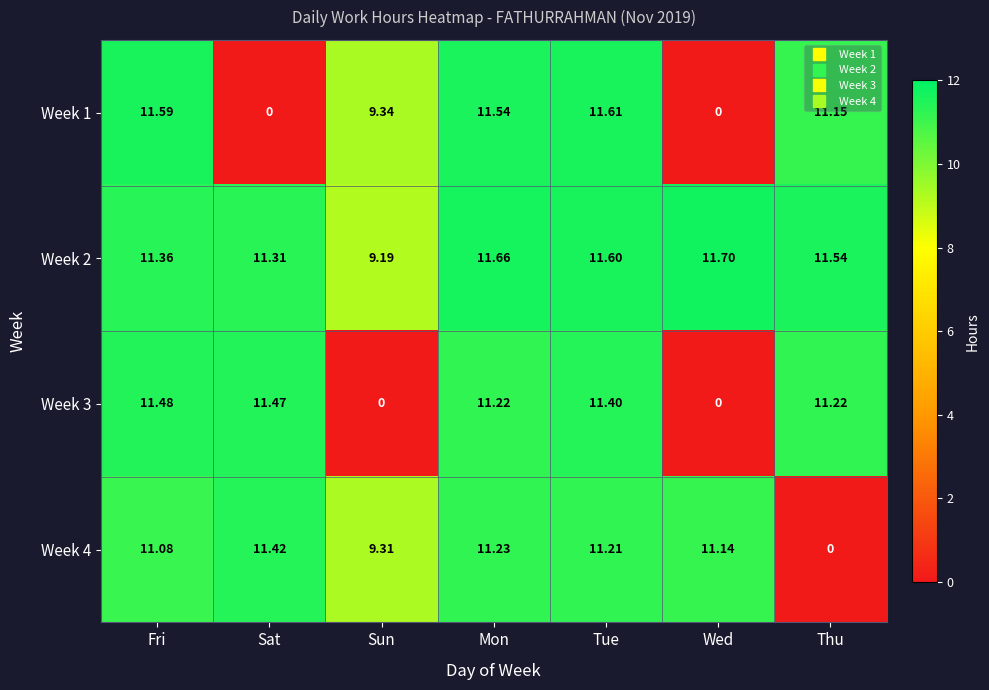

At which category does the chart reach its peak across all series?

Wed